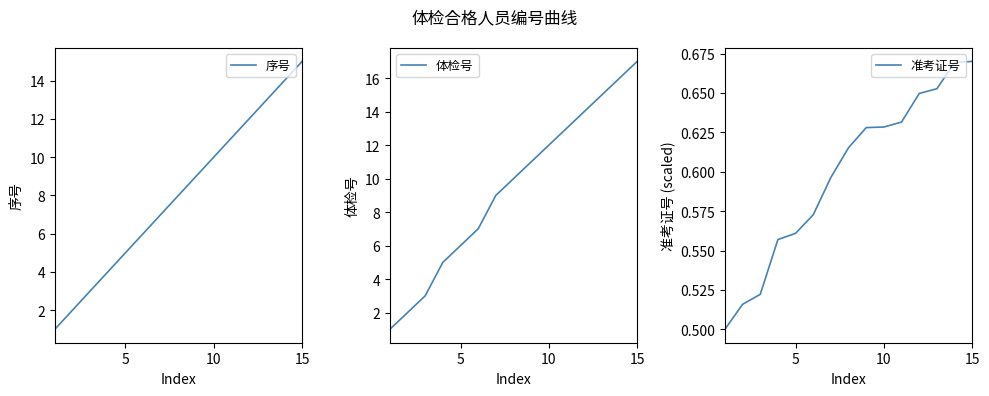

True or false: 准考证号 and 序号 intersect in this chart.

False